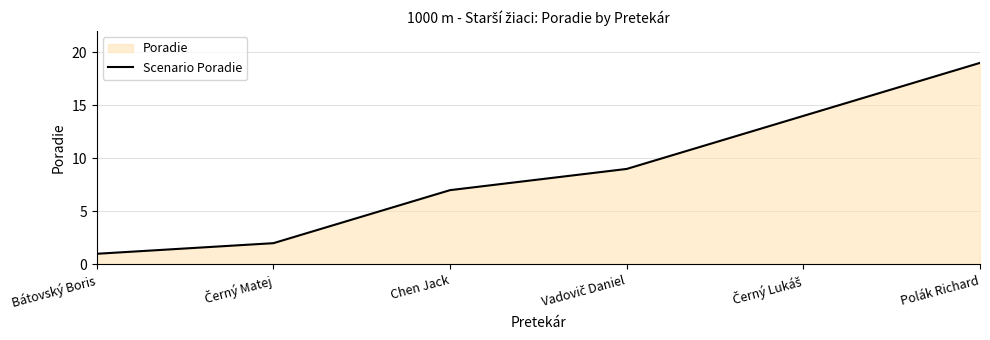

Count the number of categories in the chart.

6